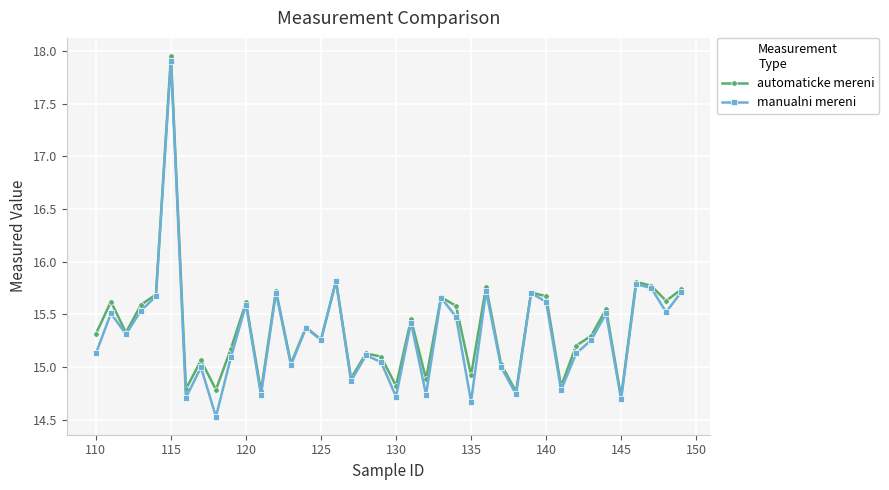

Which series has the largest total across all categories?

automaticke mereni